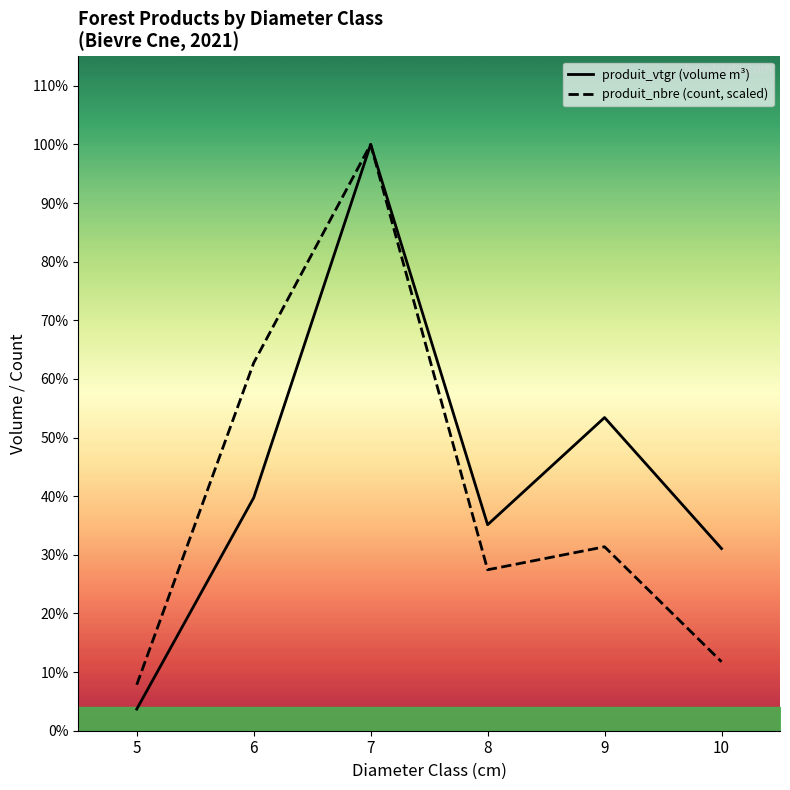

True or false: produit_nbre line and produit_vtgr line cross at least once.

False